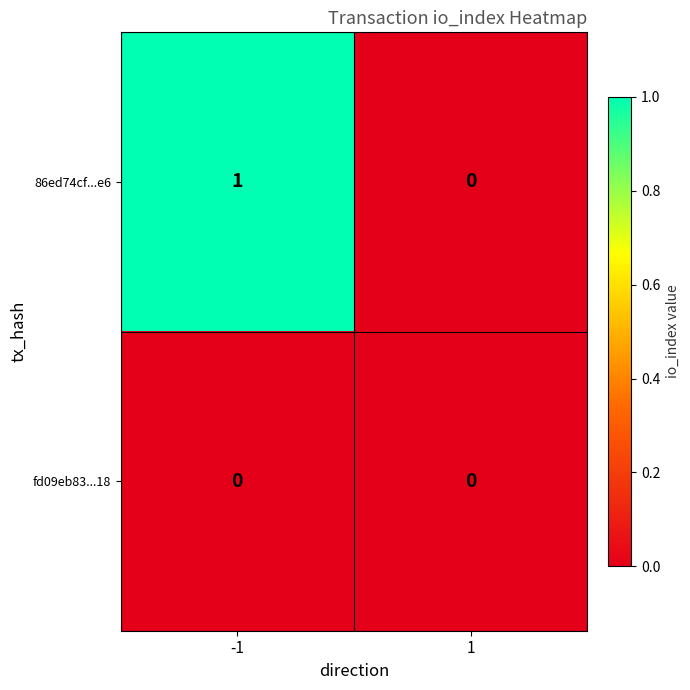

Is the value of 86ed74cf...e6 at -1 greater than the value of fd09eb83...18 at -1?

Yes